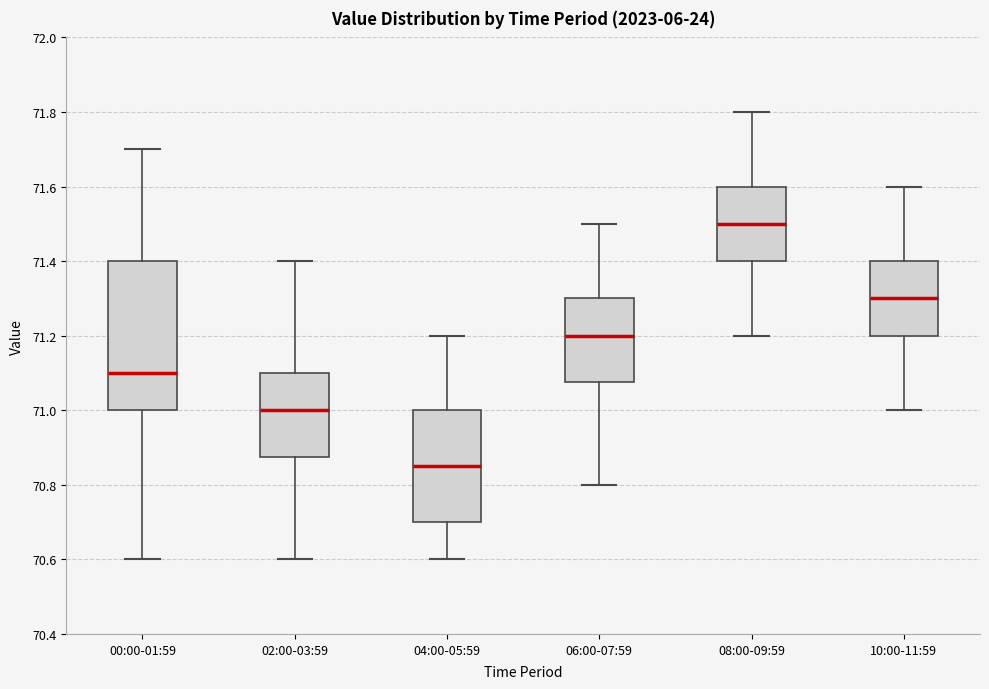

Which box has the highest median line?

08:00-09:59